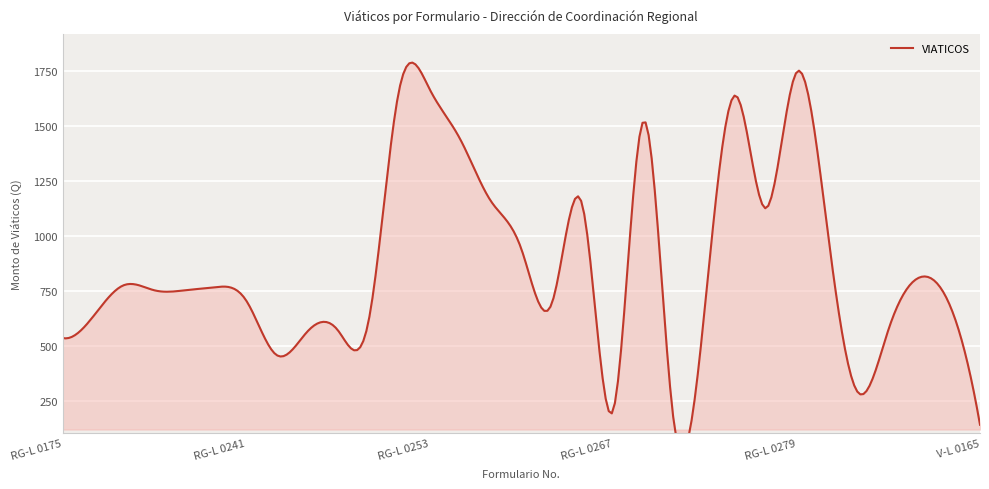

How many points are lower than both their immediate neighbors (excluding endpoints)?

6